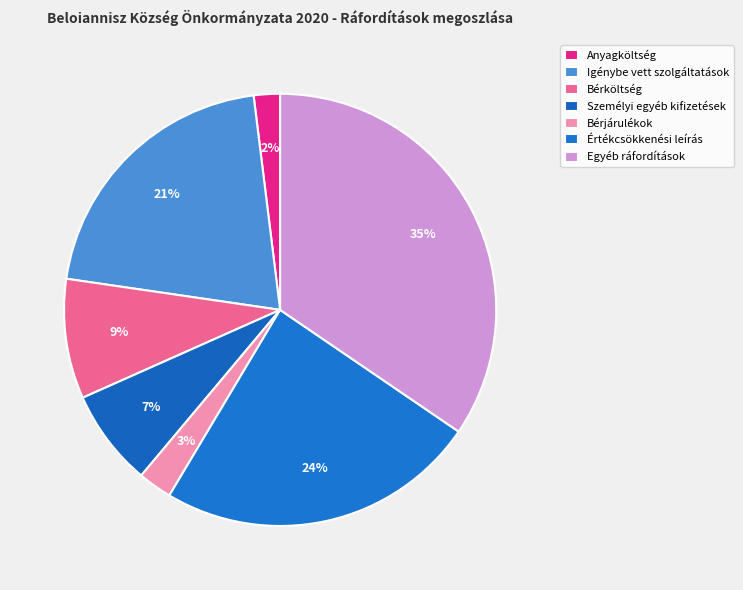

Does Értékcsökkenési leírás represent more than half of the total?

No